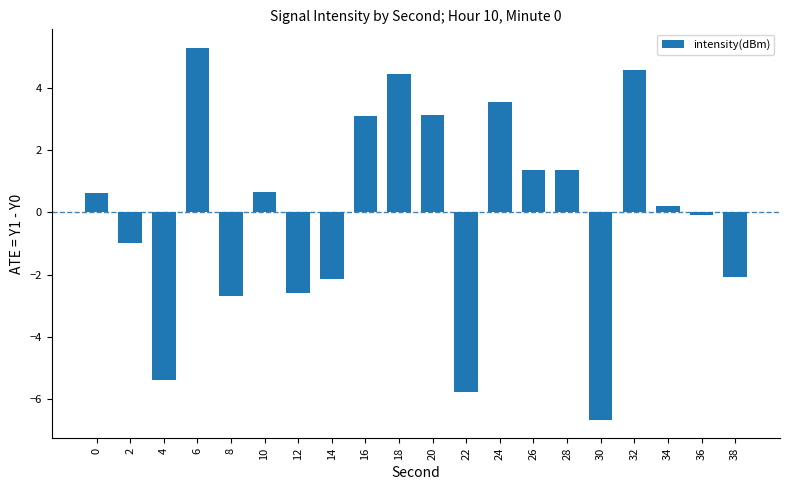

At which category does the chart reach its peak across all series?

6